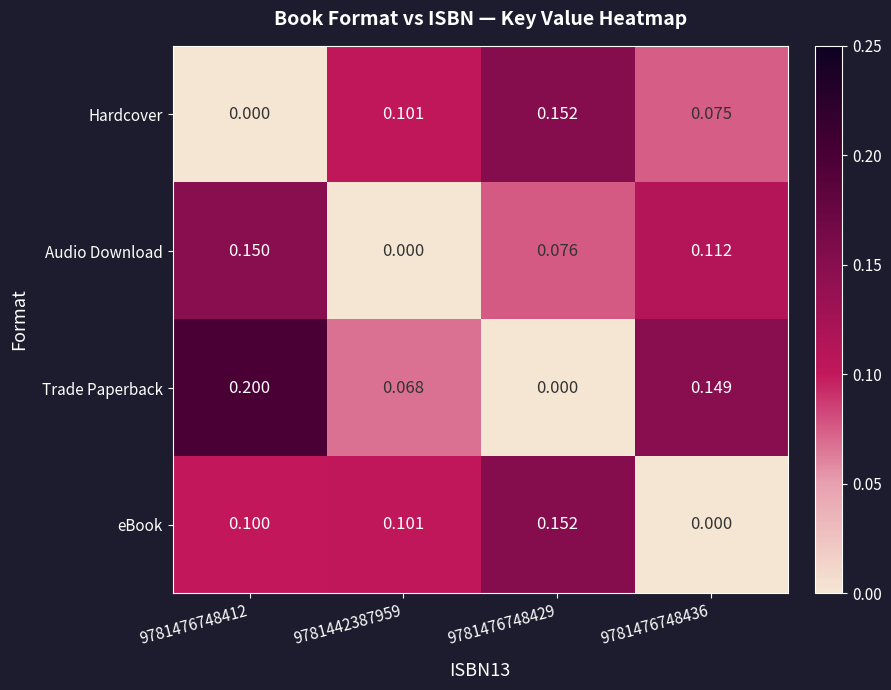

Rank the series at 9781476748436 from lowest to highest value.

eBook, Hardcover, Audio Download, Trade Paperback